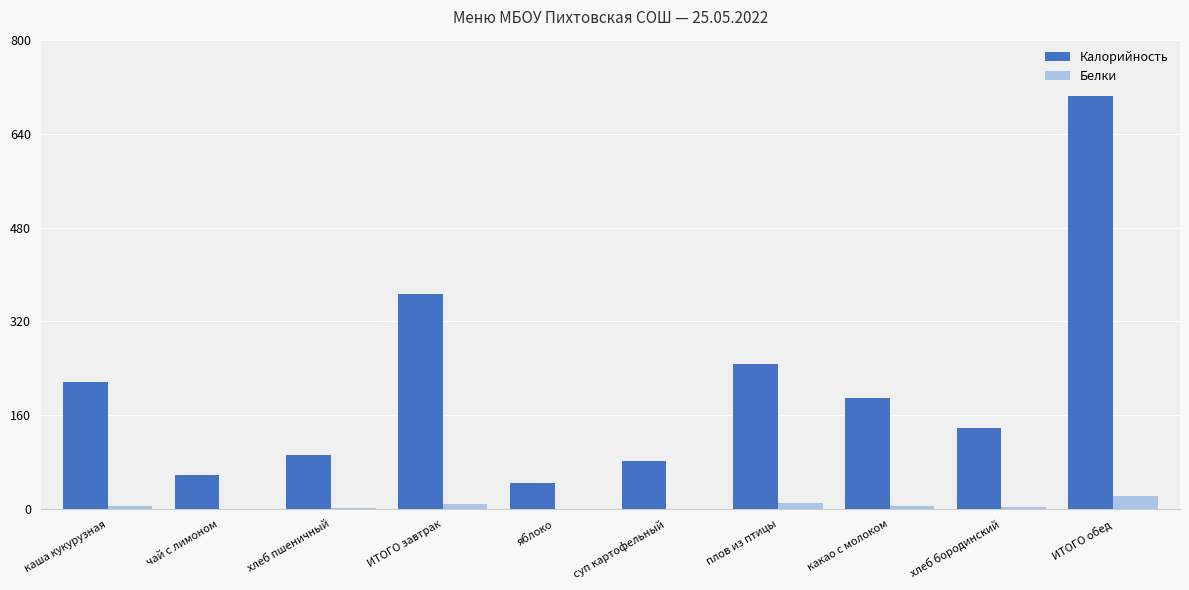

How many distinct data groups are displayed?

2